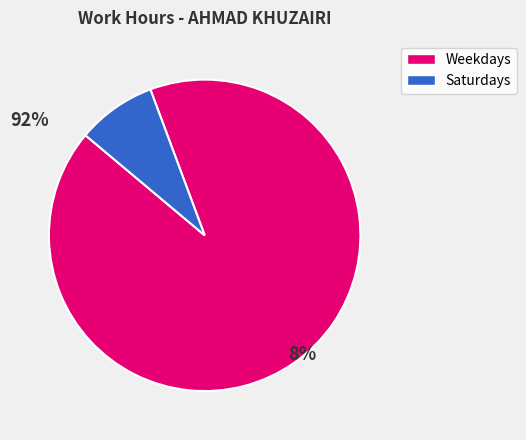

Is there any slice that represents more than half of the pie?

Yes